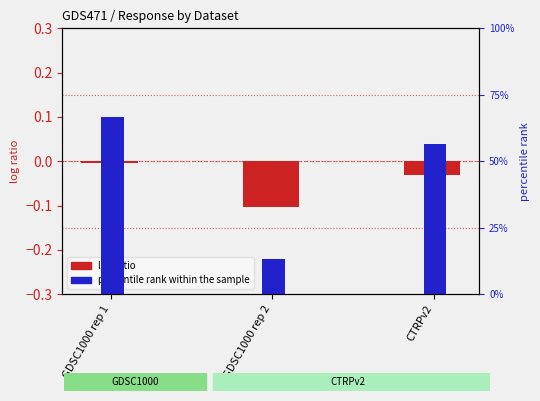

What is the lowest value of the log ratio series?

-0.1